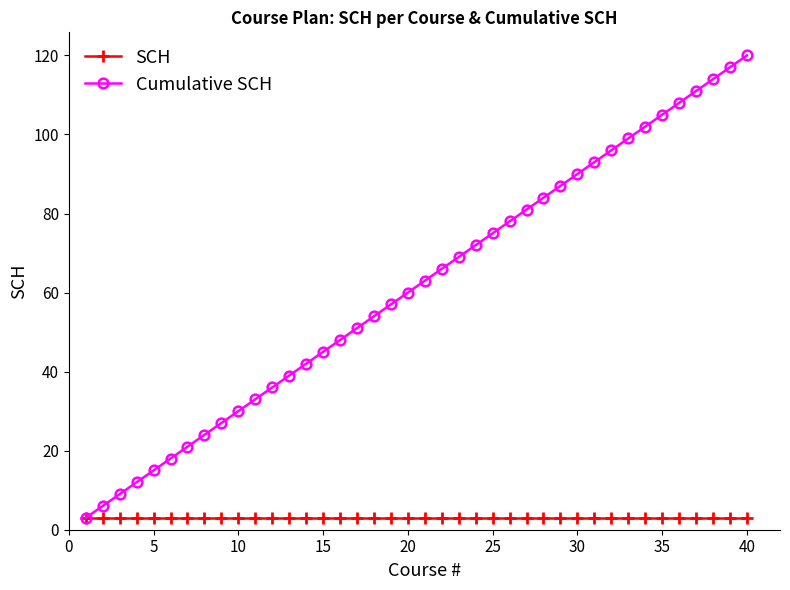

Reading right to left, what are all the values shown in this chart?

SCH: 3	3	3	3	3	3	3	3	3	3	3	3	3	3	3	3	3	3	3	3	3	3	3	3	3	3	3	3	3	3	3	3	3	3	3	3	3	3	3	3
Cumulative SCH: 120	117	114	111	108	105	102	99	96	93	90	87	84	81	78	75	72	69	66	63	60	57	54	51	48	45	42	39	36	33	30	27	24	21	18	15	12	9	6	3